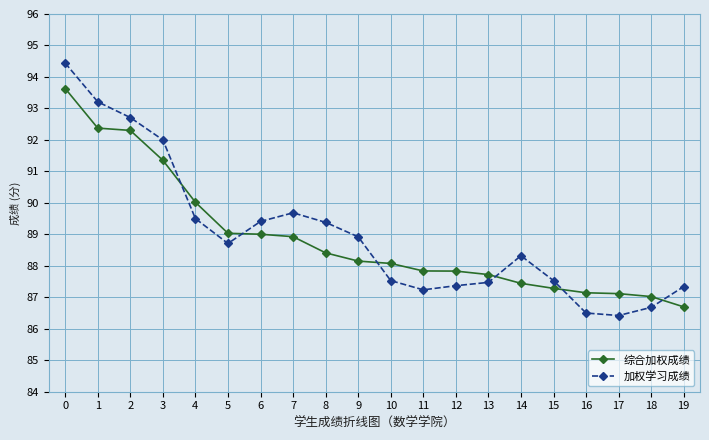

What is the maximum value for 综合加权成绩?

93.6